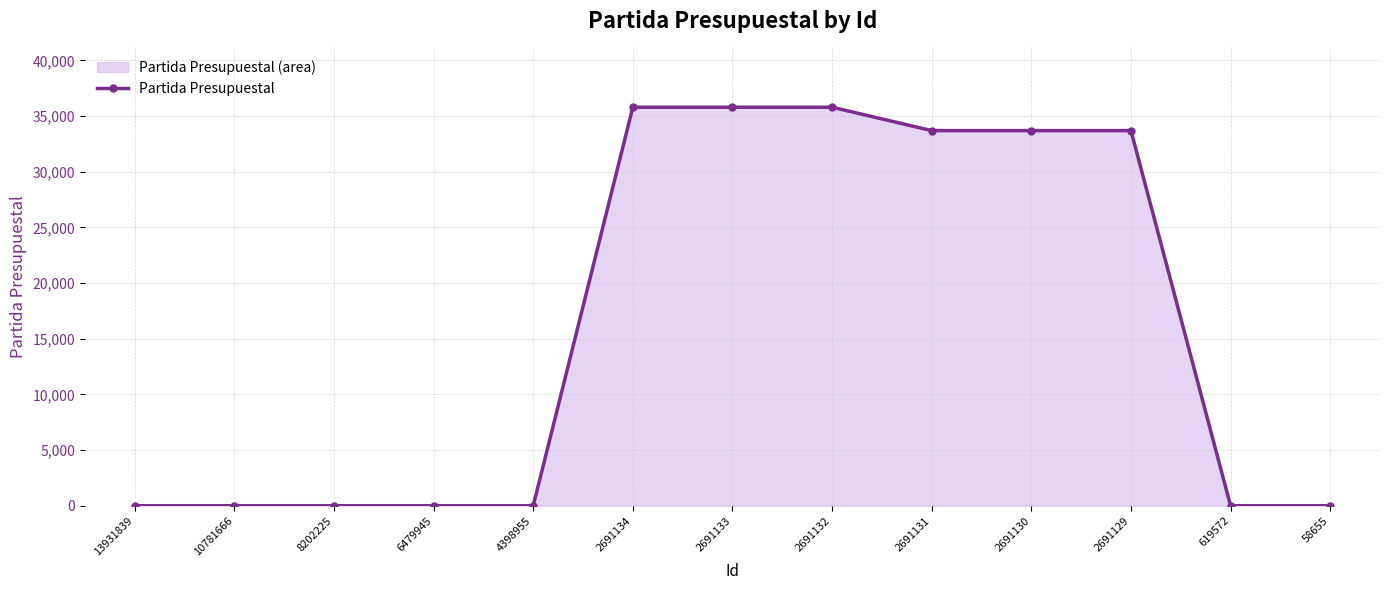

Rank the categories by value from lowest to highest.

13931839, 10781666, 8202225, 6479945, 4398955, 619572, 58655, 2691131, 2691130, 2691129, 2691134, 2691133, 2691132